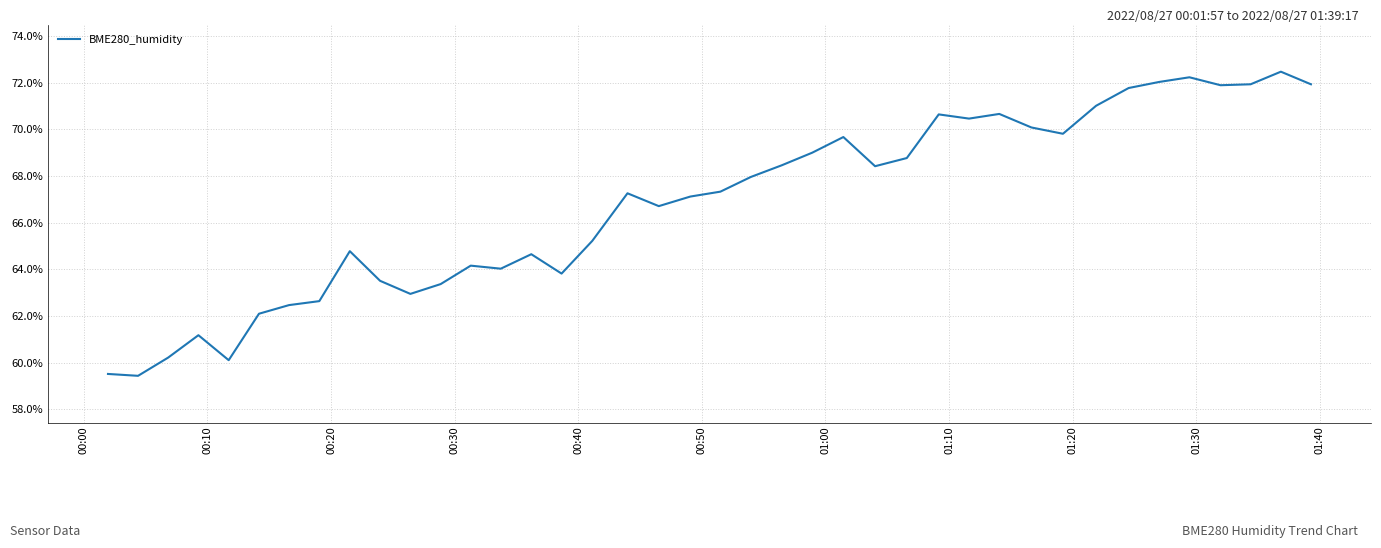

What is the minimum value shown in the chart?

59.4